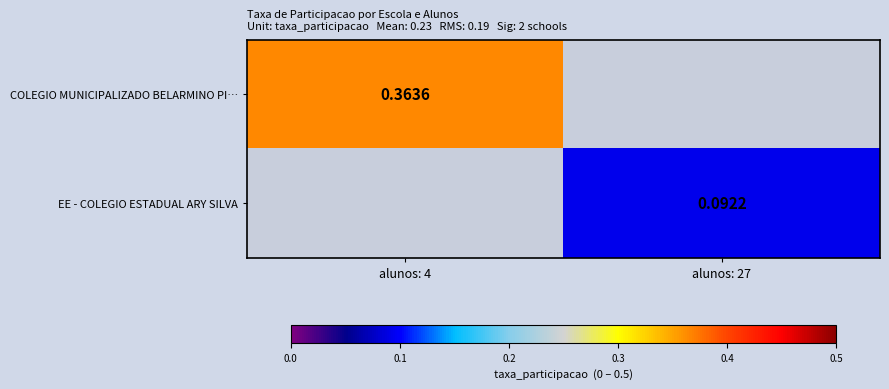

Rank the series at alunos: 4 from highest to lowest value.

COLEGIO MUNICIPALIZADO BELARMINO PI…, EE - COLEGIO ESTADUAL ARY SILVA